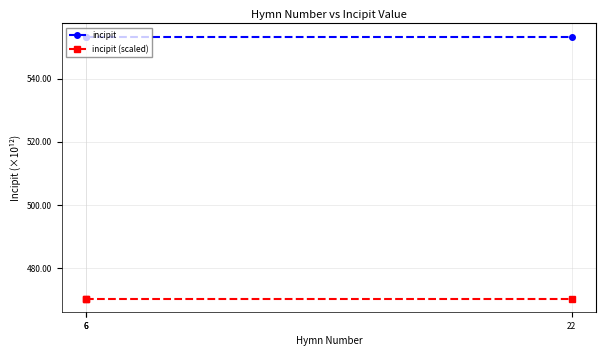

What is the total value across all series at 6?

1023.7